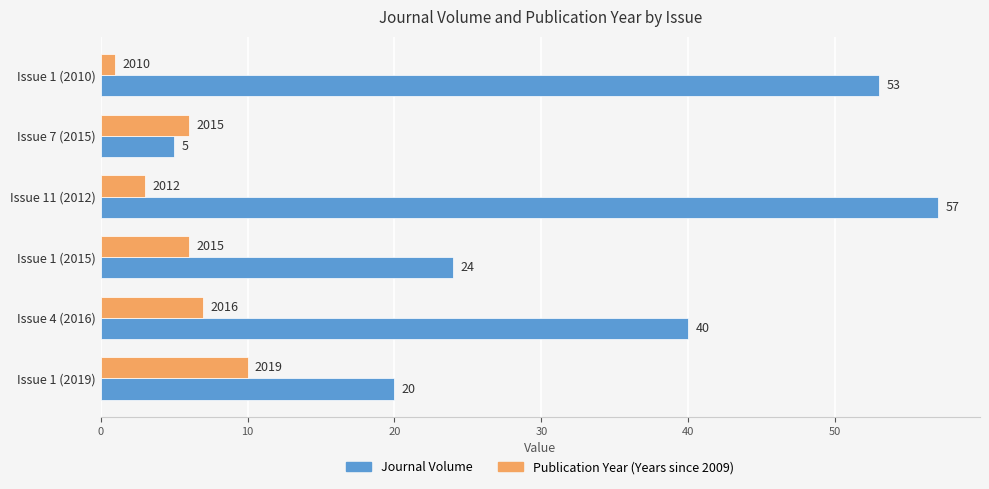

True or false: Journal Volume has a value of 35 at Issue 1 (2019).

False